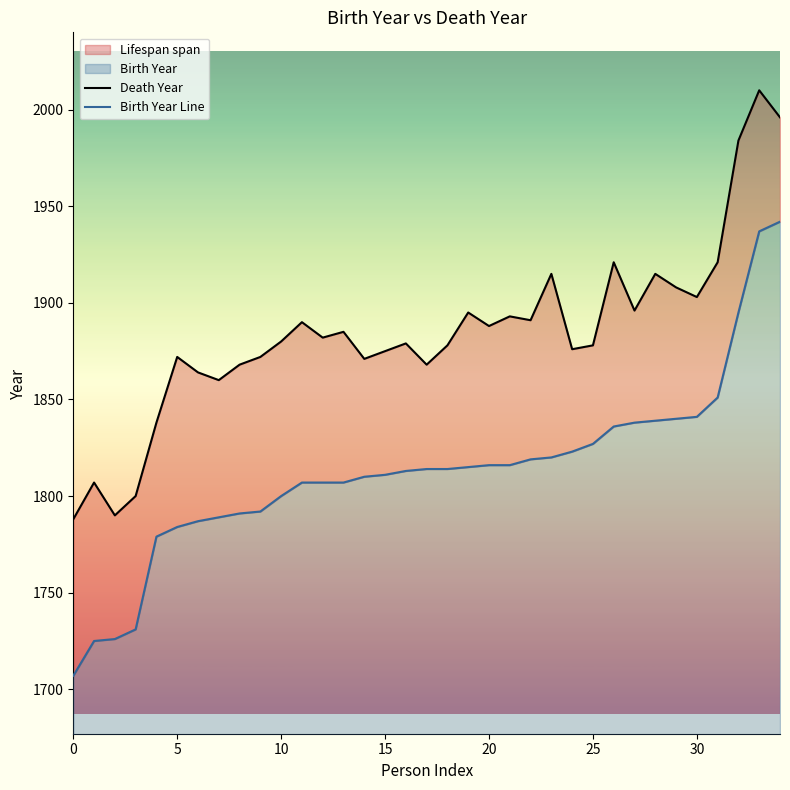

Rank the series at 25 from highest to lowest value.

Death Year, Birth Year Line